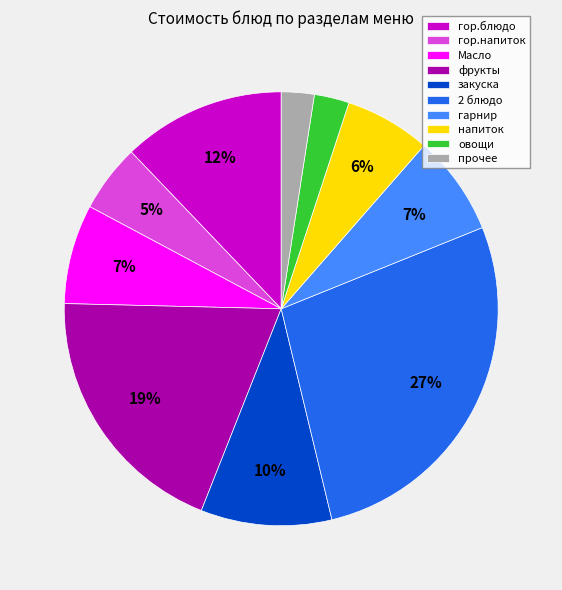

Between гор.напиток and фрукты, which is larger?

фрукты